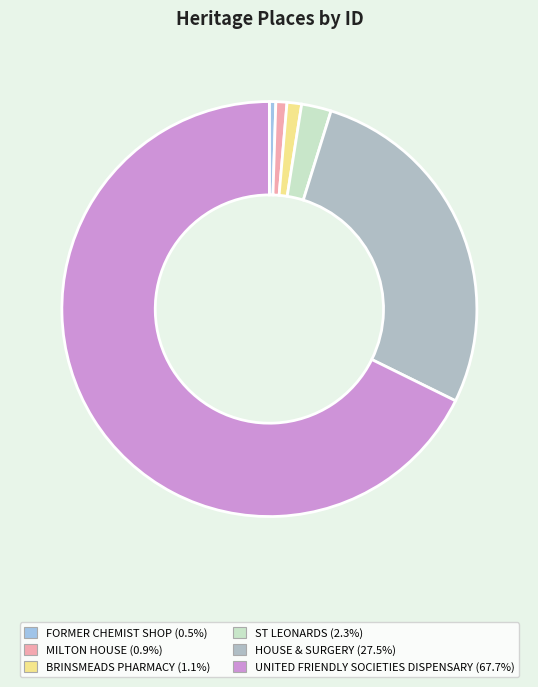

Which category has the smallest portion of the pie?

FORMER CHEMIST SHOP